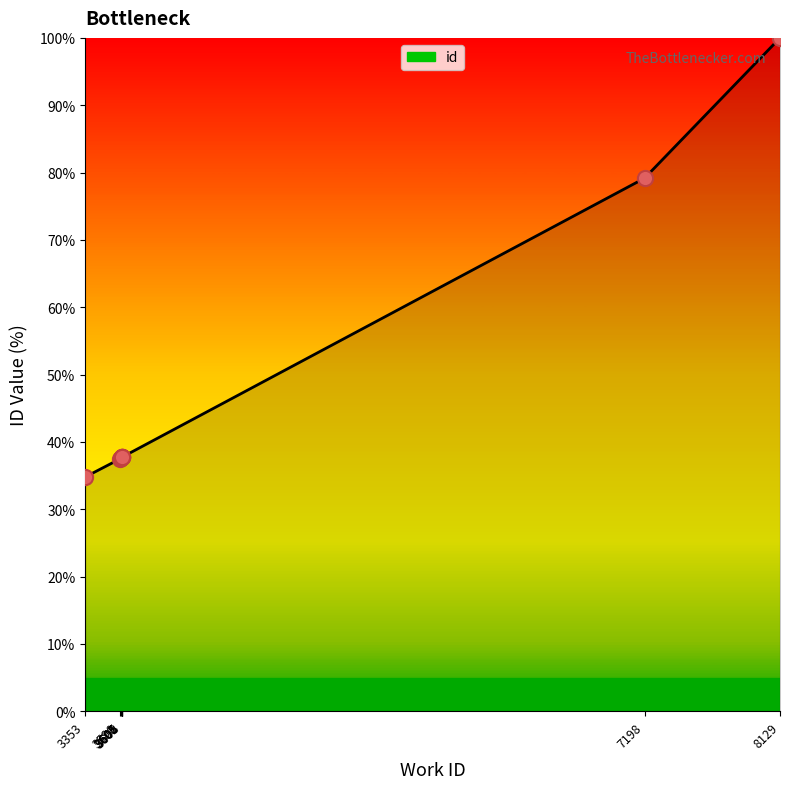

What is the change in value from 3353 to 3605?

+2.9